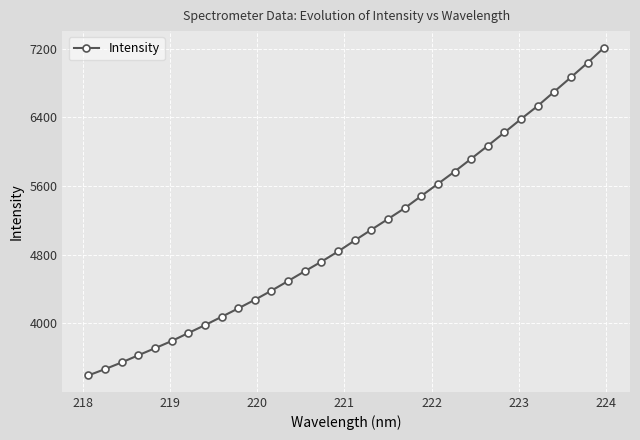

What is the value of the 6th point from the left?

3793.3